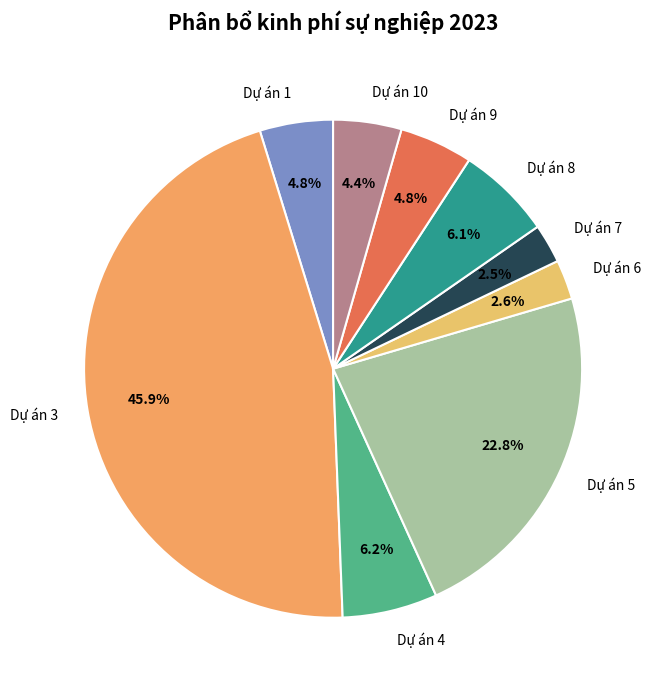

What is the total percentage of Dự án 1 and Dự án 7?

7.3%